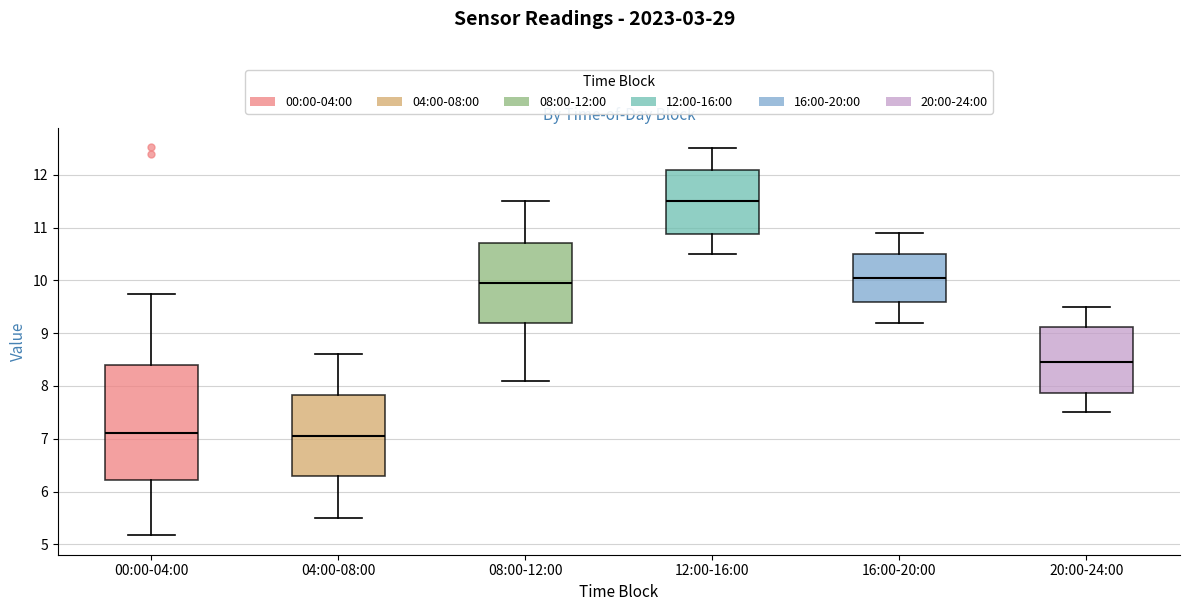

Reading left to right, read every box against the y-axis: the position of its median line, the range the box covers, and the ends of its whiskers. The values are not printed on the chart, so give them approximately, as read against the axis.

00:00-04:00: median 7.1, box 6.2 to 8.4, whiskers 5.2 to 9.8
04:00-08:00: median 7.1, box 6.3 to 7.8, whiskers 5.5 to 8.6
08:00-12:00: median 10.0, box 9.2 to 10.7, whiskers 8.1 to 11.5
12:00-16:00: median 11.5, box 10.9 to 12.1, whiskers 10.5 to 12.5
16:00-20:00: median 10.1, box 9.6 to 10.5, whiskers 9.2 to 10.9
20:00-24:00: median 8.5, box 7.9 to 9.1, whiskers 7.5 to 9.5